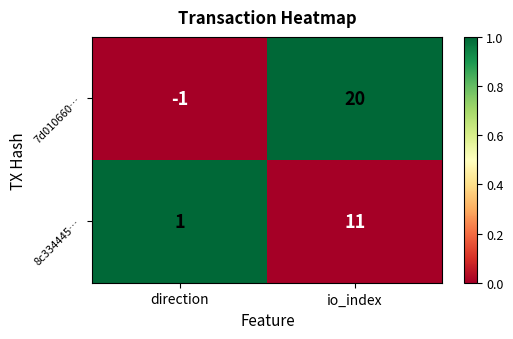

The value of 7d010660… at io_index is 6. True or false?

False